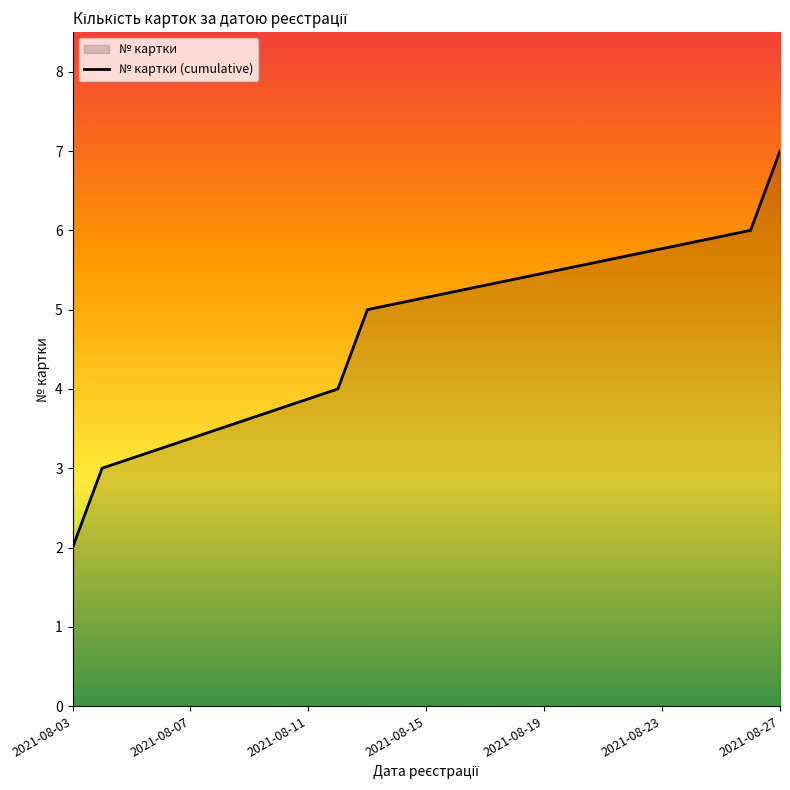

True or false: there are more than 2 points higher than both neighbors.

False